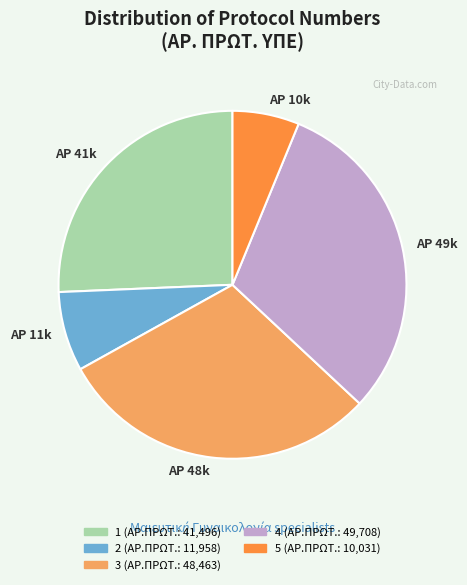

Do 4 and 2 together represent more than half of the pie?

No